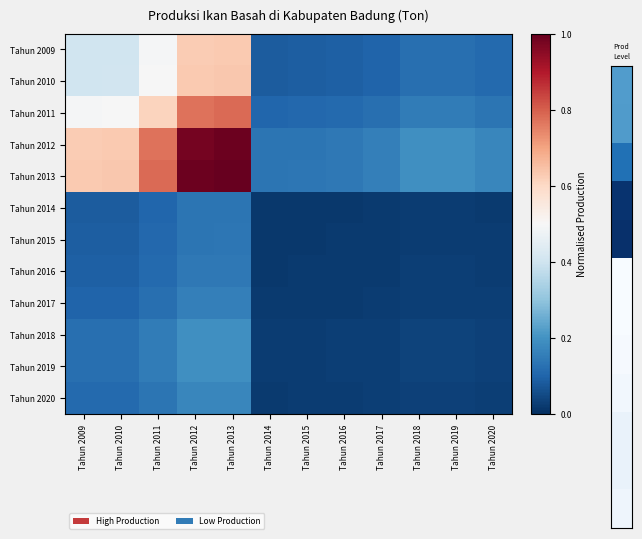

Reading right to left, what are all the values shown in this chart?

Tahun 2009: Tahun 2020=0.1	Tahun 2019=0.1	Tahun 2018=0.1	Tahun 2017=0.1	Tahun 2016=0.1	Tahun 2015=0.1	Tahun 2014=0.1	Tahun 2013=0.6	Tahun 2012=0.6	Tahun 2011=0.5	Tahun 2010=0.4	Tahun 2009=0.4
Tahun 2010: Tahun 2020=0.1	Tahun 2019=0.1	Tahun 2018=0.1	Tahun 2017=0.1	Tahun 2016=0.1	Tahun 2015=0.1	Tahun 2014=0.1	Tahun 2013=0.6	Tahun 2012=0.6	Tahun 2011=0.5	Tahun 2010=0.4	Tahun 2009=0.4
Tahun 2011: Tahun 2020=0.1	Tahun 2019=0.2	Tahun 2018=0.2	Tahun 2017=0.1	Tahun 2016=0.1	Tahun 2015=0.1	Tahun 2014=0.1	Tahun 2013=0.8	Tahun 2012=0.8	Tahun 2011=0.6	Tahun 2010=0.5	Tahun 2009=0.5
Tahun 2012: Tahun 2020=0.2	Tahun 2019=0.2	Tahun 2018=0.2	Tahun 2017=0.2	Tahun 2016=0.1	Tahun 2015=0.1	Tahun 2014=0.1	Tahun 2013=1.0	Tahun 2012=1.0	Tahun 2011=0.8	Tahun 2010=0.6	Tahun 2009=0.6
Tahun 2013: Tahun 2020=0.2	Tahun 2019=0.2	Tahun 2018=0.2	Tahun 2017=0.2	Tahun 2016=0.1	Tahun 2015=0.1	Tahun 2014=0.1	Tahun 2013=1.0	Tahun 2012=1.0	Tahun 2011=0.8	Tahun 2010=0.6	Tahun 2009=0.6
Tahun 2014: Tahun 2020=0.0	Tahun 2019=0.0	Tahun 2018=0.0	Tahun 2017=0.0	Tahun 2016=0.0	Tahun 2015=0.0	Tahun 2014=0.0	Tahun 2013=0.1	Tahun 2012=0.1	Tahun 2011=0.1	Tahun 2010=0.1	Tahun 2009=0.1
Tahun 2015: Tahun 2020=0.0	Tahun 2019=0.0	Tahun 2018=0.0	Tahun 2017=0.0	Tahun 2016=0.0	Tahun 2015=0.0	Tahun 2014=0.0	Tahun 2013=0.1	Tahun 2012=0.1	Tahun 2011=0.1	Tahun 2010=0.1	Tahun 2009=0.1
Tahun 2016: Tahun 2020=0.0	Tahun 2019=0.0	Tahun 2018=0.0	Tahun 2017=0.0	Tahun 2016=0.0	Tahun 2015=0.0	Tahun 2014=0.0	Tahun 2013=0.1	Tahun 2012=0.1	Tahun 2011=0.1	Tahun 2010=0.1	Tahun 2009=0.1
Tahun 2017: Tahun 2020=0.0	Tahun 2019=0.0	Tahun 2018=0.0	Tahun 2017=0.0	Tahun 2016=0.0	Tahun 2015=0.0	Tahun 2014=0.0	Tahun 2013=0.2	Tahun 2012=0.2	Tahun 2011=0.1	Tahun 2010=0.1	Tahun 2009=0.1
Tahun 2018: Tahun 2020=0.0	Tahun 2019=0.0	Tahun 2018=0.0	Tahun 2017=0.0	Tahun 2016=0.0	Tahun 2015=0.0	Tahun 2014=0.0	Tahun 2013=0.2	Tahun 2012=0.2	Tahun 2011=0.2	Tahun 2010=0.1	Tahun 2009=0.1
Tahun 2019: Tahun 2020=0.0	Tahun 2019=0.0	Tahun 2018=0.0	Tahun 2017=0.0	Tahun 2016=0.0	Tahun 2015=0.0	Tahun 2014=0.0	Tahun 2013=0.2	Tahun 2012=0.2	Tahun 2011=0.2	Tahun 2010=0.1	Tahun 2009=0.1
Tahun 2020: Tahun 2020=0.0	Tahun 2019=0.0	Tahun 2018=0.0	Tahun 2017=0.0	Tahun 2016=0.0	Tahun 2015=0.0	Tahun 2014=0.0	Tahun 2013=0.2	Tahun 2012=0.2	Tahun 2011=0.1	Tahun 2010=0.1	Tahun 2009=0.1